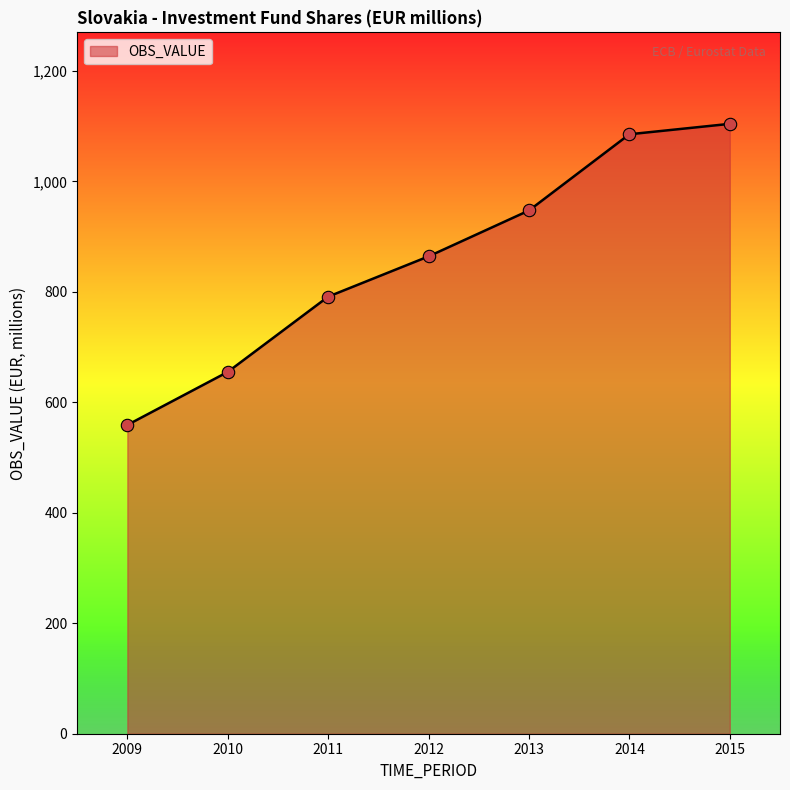

What is the change in value from 2012 to 2014?

+221.1